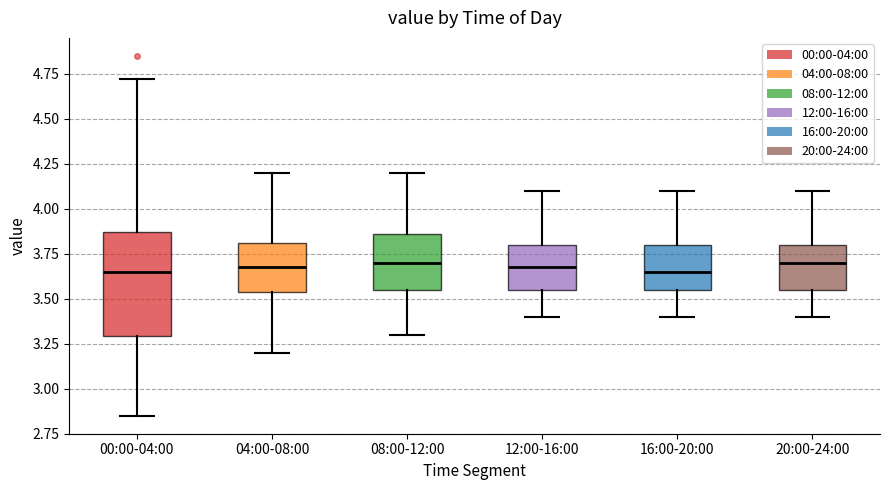

Where does the upper whisker of the box for 08:00-12:00 end on the y-axis? The values are not printed on the chart, so give them approximately, as read against the axis.

4.20